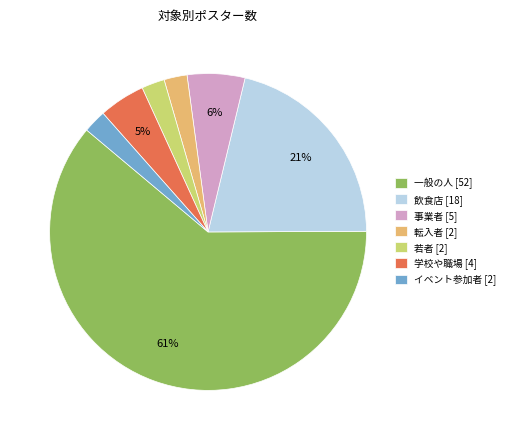

Combined, do 事業者 [5] and 飲食店 [18] account for over 50%?

No